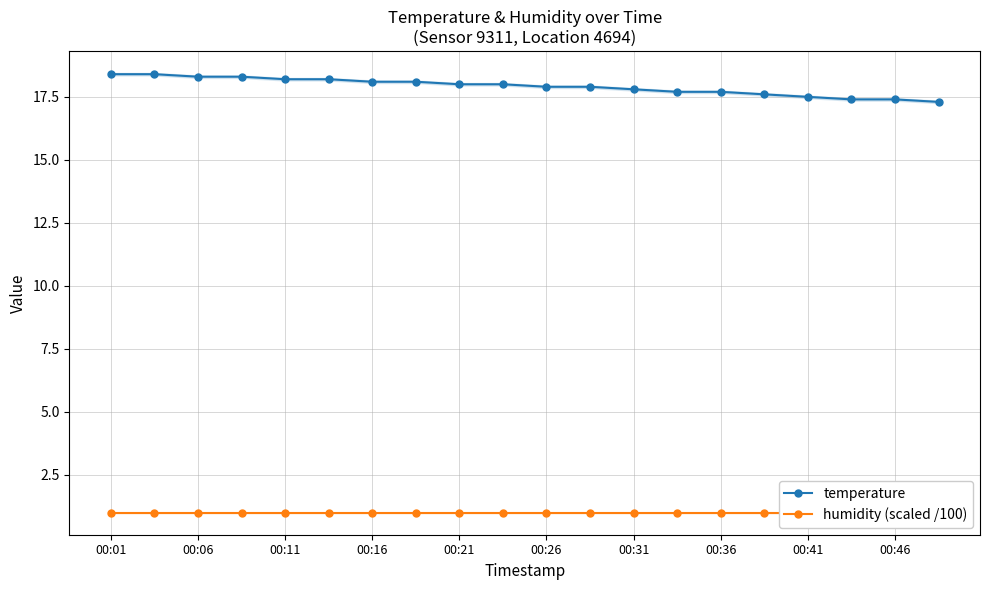

At how many categories does at least one series exceed 11?

20